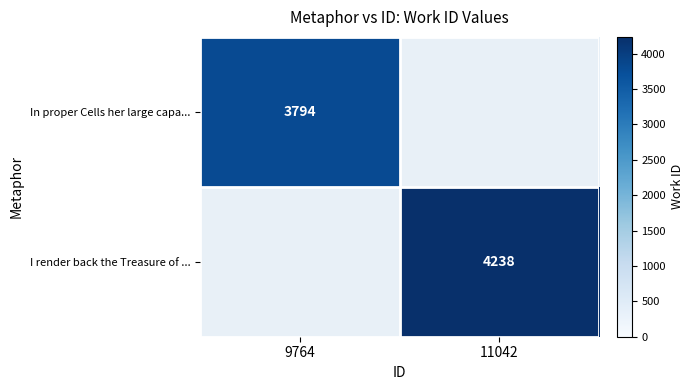

The value of In proper Cells her large capa... at 9764 is 1459. True or false?

False